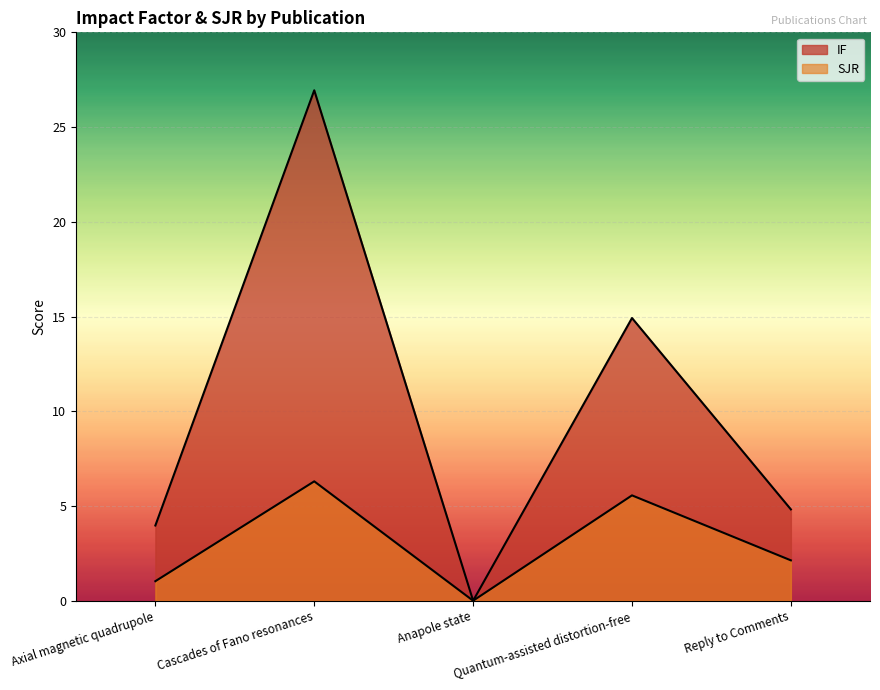

Rank the series at Cascades of Fano resonances from lowest to highest value.

SJR, IF